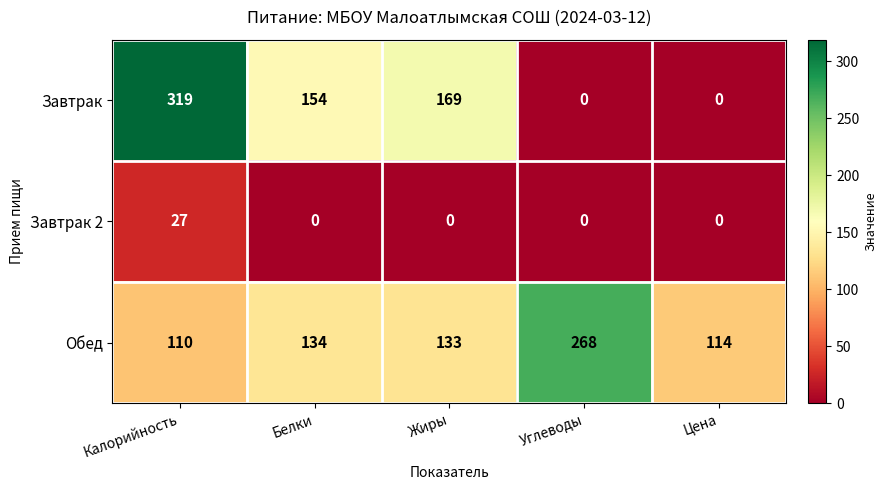

Rank the series by their maximum value, from highest to lowest.

Завтрак, Обед, Завтрак 2